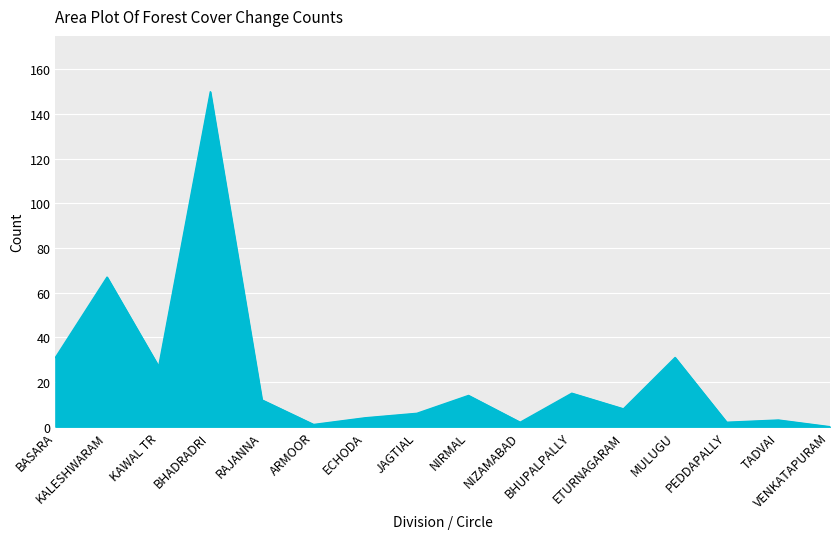

Read the value at NIRMAL, to the nearest 10.

10